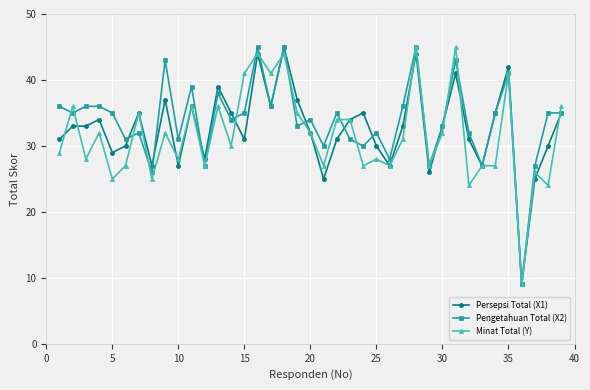

What is the maximum value for Persepsi Total (X1)?

45